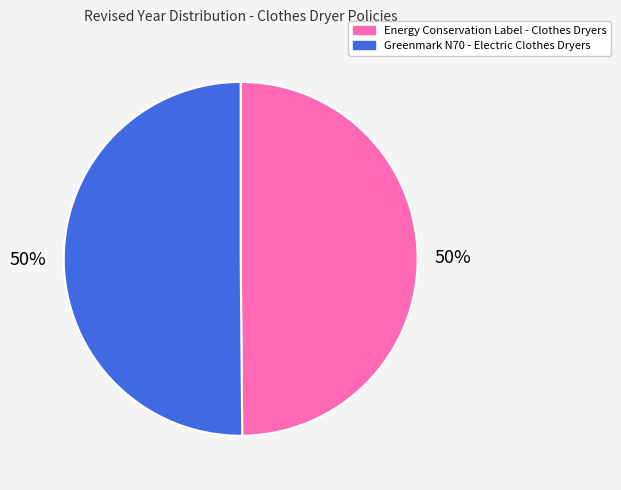

Approximately how many times larger is the value at Greenmark N70 - Electric Clothes Dryers compared to Energy Conservation Label - Clothes Dryers?

1.0